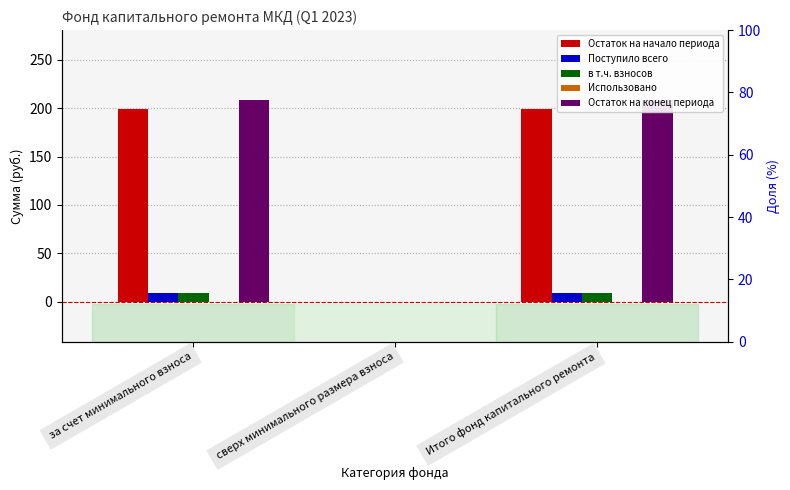

What is the difference between the Поступило всего values at сверх минимального размера взноса and за счет минимального взноса?

9.2